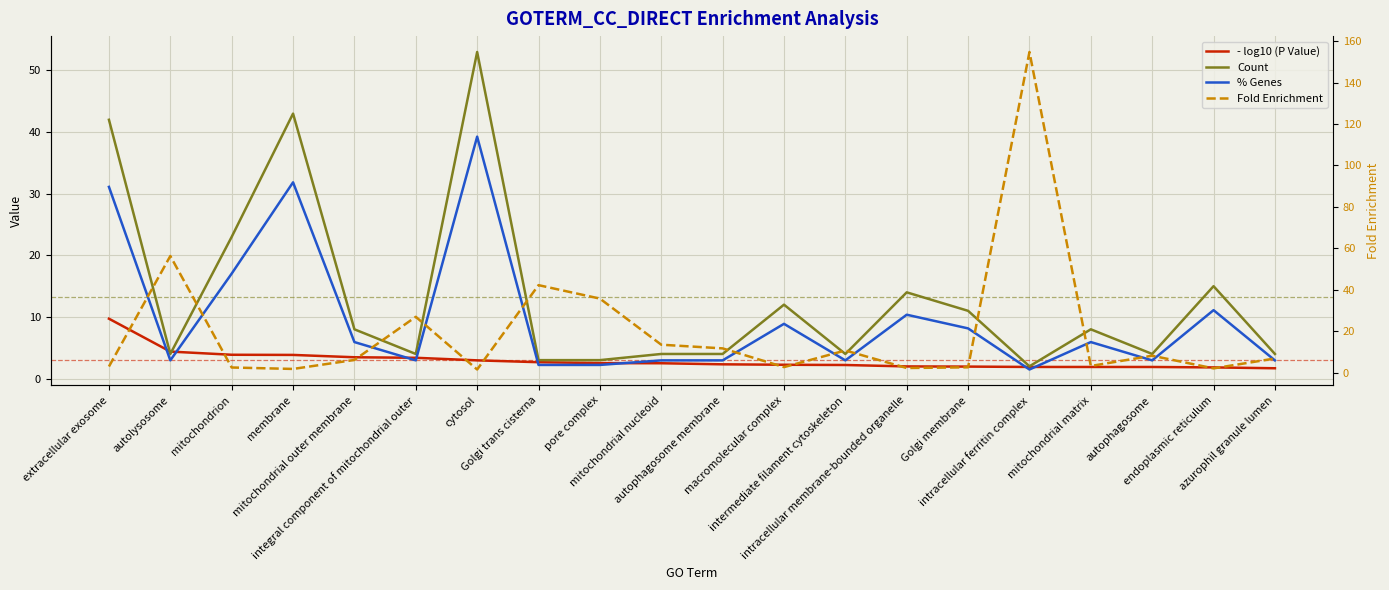

Reading left to right, what are all the values shown in this chart?

- log10 (P Value): extracellular exosome=9.7	autolysosome=4.4	mitochondrion=3.9	membrane=3.8	mitochondrial outer membrane=3.5	integral component of mitochondrial outer=3.4	cytosol=3.0	Golgi trans cisterna=2.7	pore complex=2.5	mitochondrial nucleoid=2.5	autophagosome membrane=2.3	macromolecular complex=2.2	intermediate filament cytoskeleton=2.2	intracellular membrane-bounded organelle=2.0	Golgi membrane=2.0	intracellular ferritin complex=1.9	mitochondrial matrix=1.9	autophagosome=1.9	endoplasmic reticulum=1.8	azurophil granule lumen=1.7
Count: extracellular exosome=42.0	autolysosome=4.0	mitochondrion=23.0	membrane=43.0	mitochondrial outer membrane=8.0	integral component of mitochondrial outer=4.0	cytosol=53.0	Golgi trans cisterna=3.0	pore complex=3.0	mitochondrial nucleoid=4.0	autophagosome membrane=4.0	macromolecular complex=12.0	intermediate filament cytoskeleton=4.0	intracellular membrane-bounded organelle=14.0	Golgi membrane=11.0	intracellular ferritin complex=2.0	mitochondrial matrix=8.0	autophagosome=4.0	endoplasmic reticulum=15.0	azurophil granule lumen=4.0
% Genes: extracellular exosome=31.1	autolysosome=3.0	mitochondrion=17.0	membrane=31.9	mitochondrial outer membrane=5.9	integral component of mitochondrial outer=3.0	cytosol=39.3	Golgi trans cisterna=2.2	pore complex=2.2	mitochondrial nucleoid=3.0	autophagosome membrane=3.0	macromolecular complex=8.9	intermediate filament cytoskeleton=3.0	intracellular membrane-bounded organelle=10.4	Golgi membrane=8.2	intracellular ferritin complex=1.5	mitochondrial matrix=5.9	autophagosome=3.0	endoplasmic reticulum=11.1	azurophil granule lumen=3.0
Fold Enrichment: extracellular exosome=2.9	autolysosome=56.3	mitochondrion=2.5	membrane=1.8	mitochondrial outer membrane=6.1	integral component of mitochondrial outer=26.9	cytosol=1.5	Golgi trans cisterna=42.2	pore complex=35.7	mitochondrial nucleoid=13.5	autophagosome membrane=11.7	macromolecular complex=2.6	intermediate filament cytoskeleton=10.7	intracellular membrane-bounded organelle=2.2	Golgi membrane=2.5	intracellular ferritin complex=154.7	mitochondrial matrix=3.2	autophagosome=8.1	endoplasmic reticulum=2.0	azurophil granule lumen=6.8